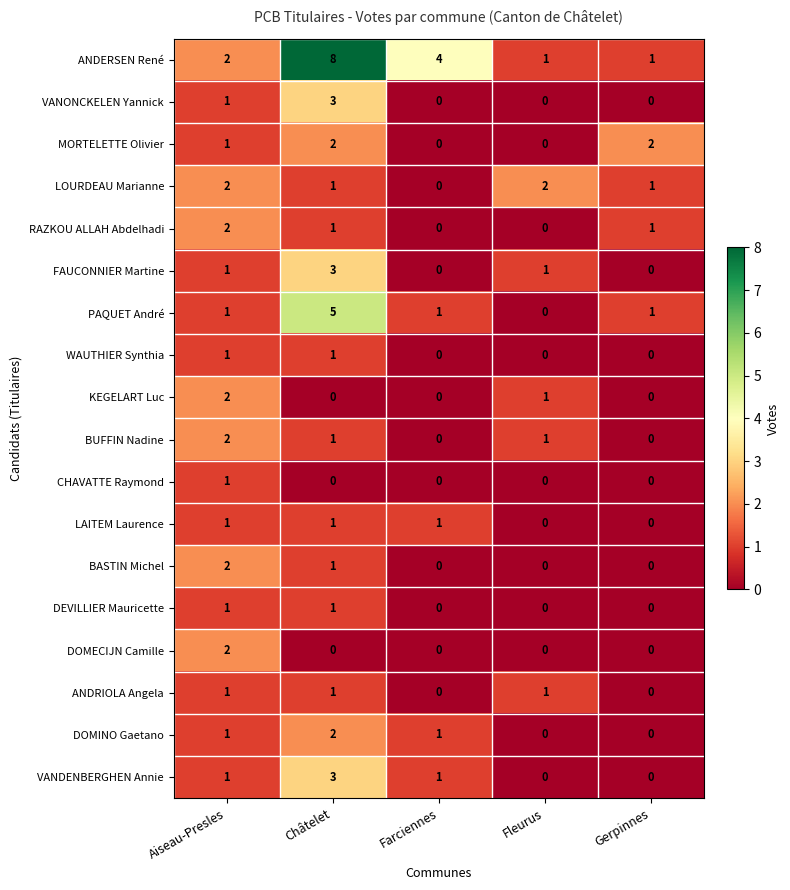

The LAITEM Laurence series shows 0 at Farciennes. True or false?

False